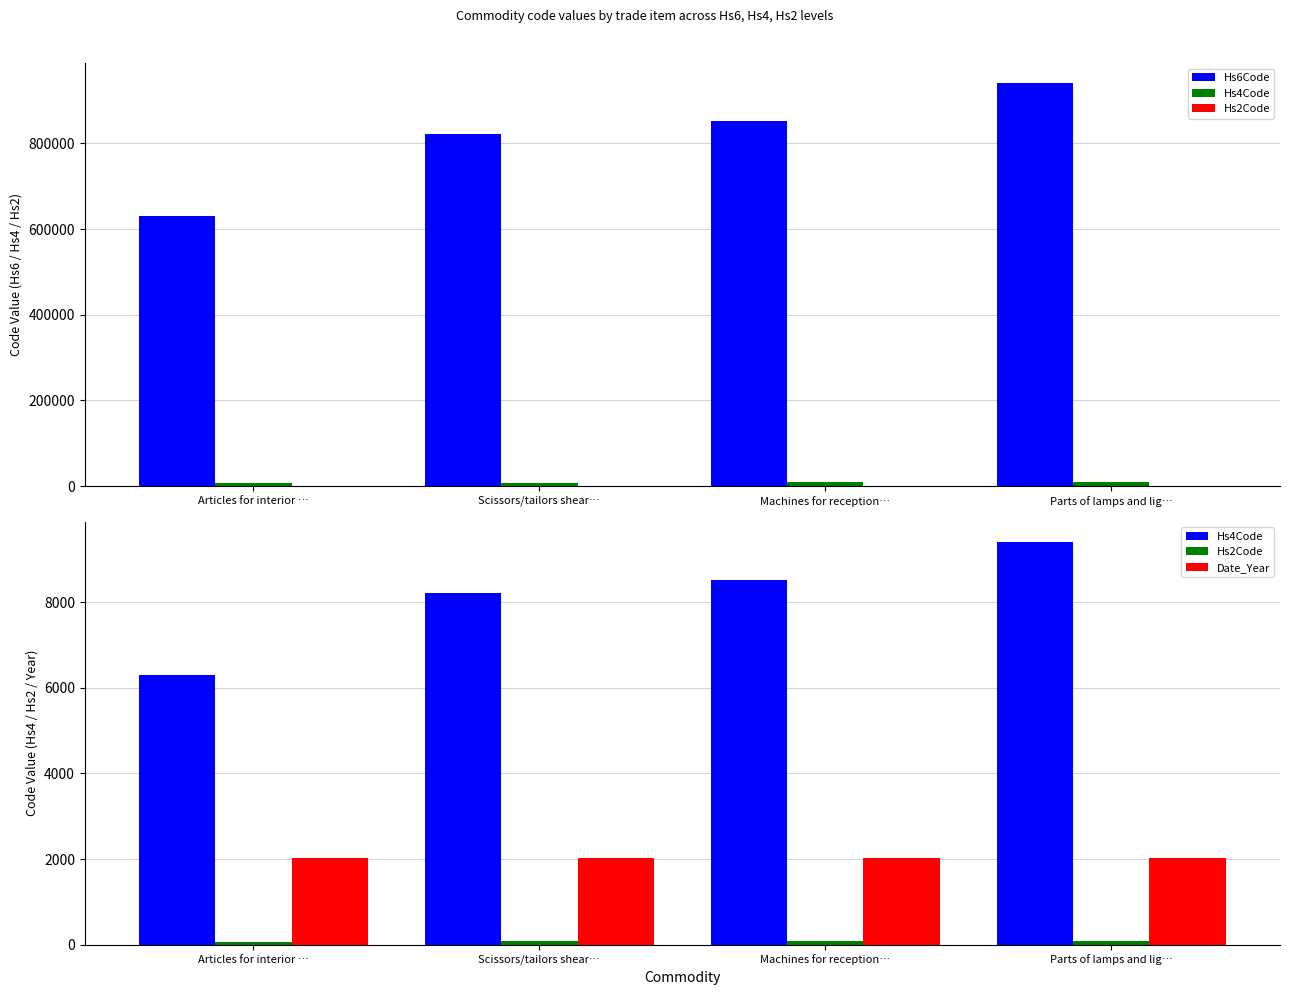

What is the maximum value shown in the chart?

940599